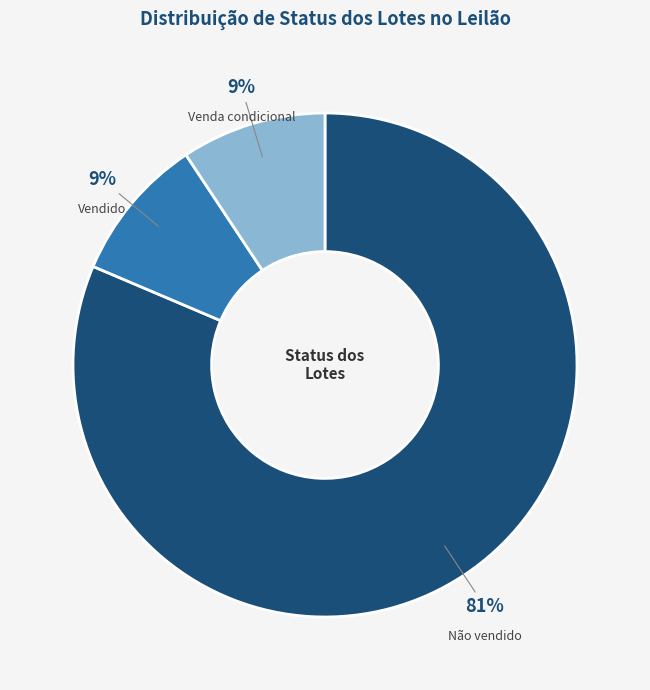

Count the number of slices in the pie.

3